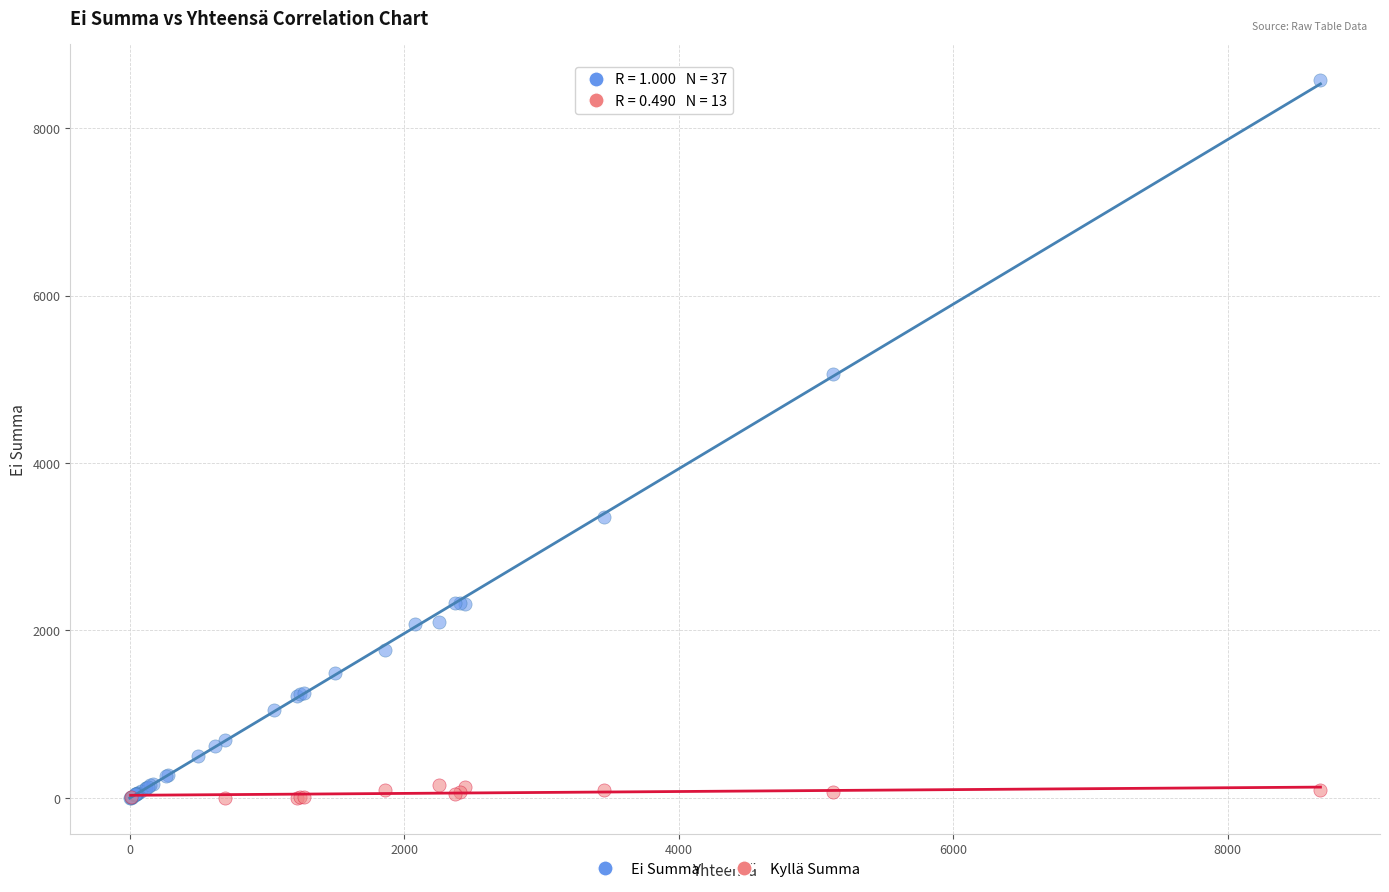

What are all the series names shown in the legend?

Ei Summa, Kyllä Summa